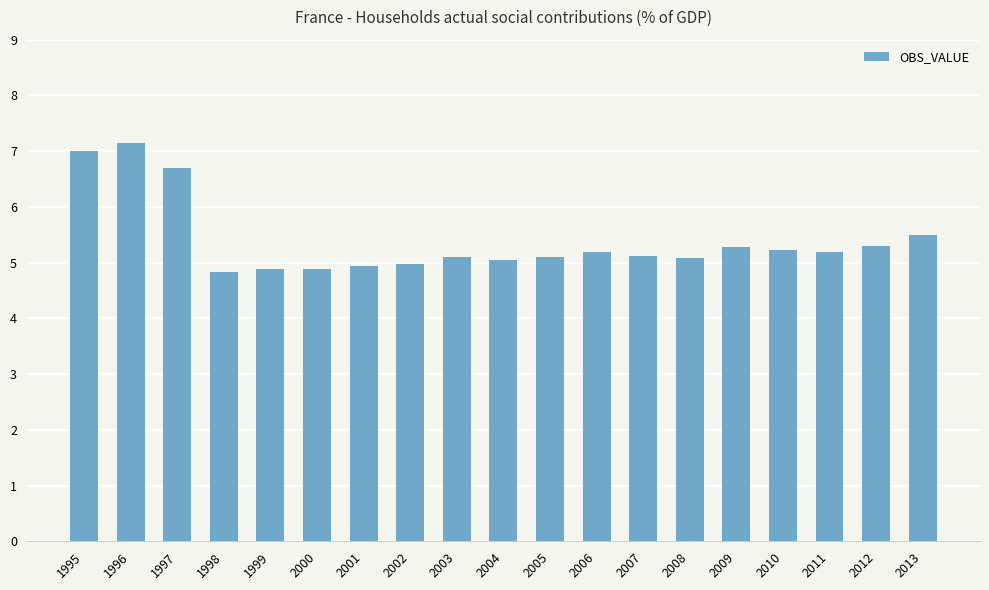

How many bars are there in total?

19